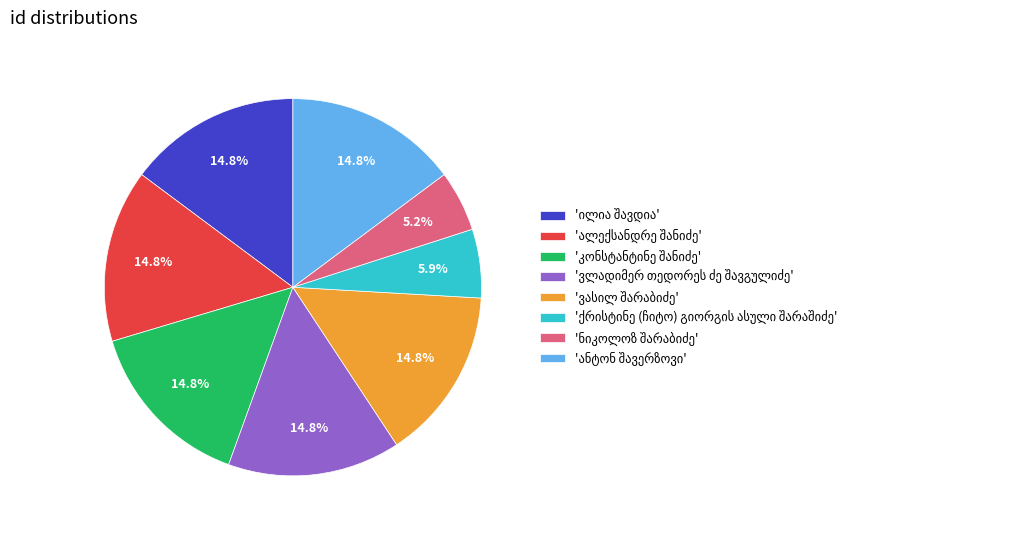

Is there a majority slice in this chart?

No